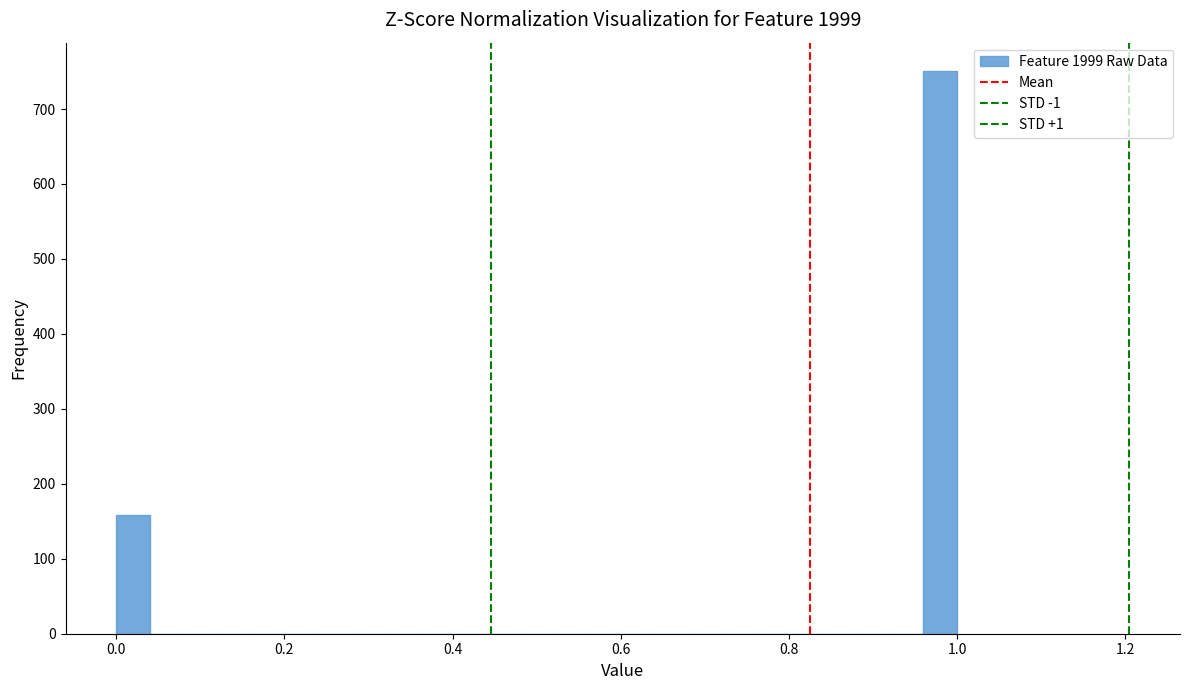

Read against the x-axis, roughly where is the centre of the tallest bar?

0.98